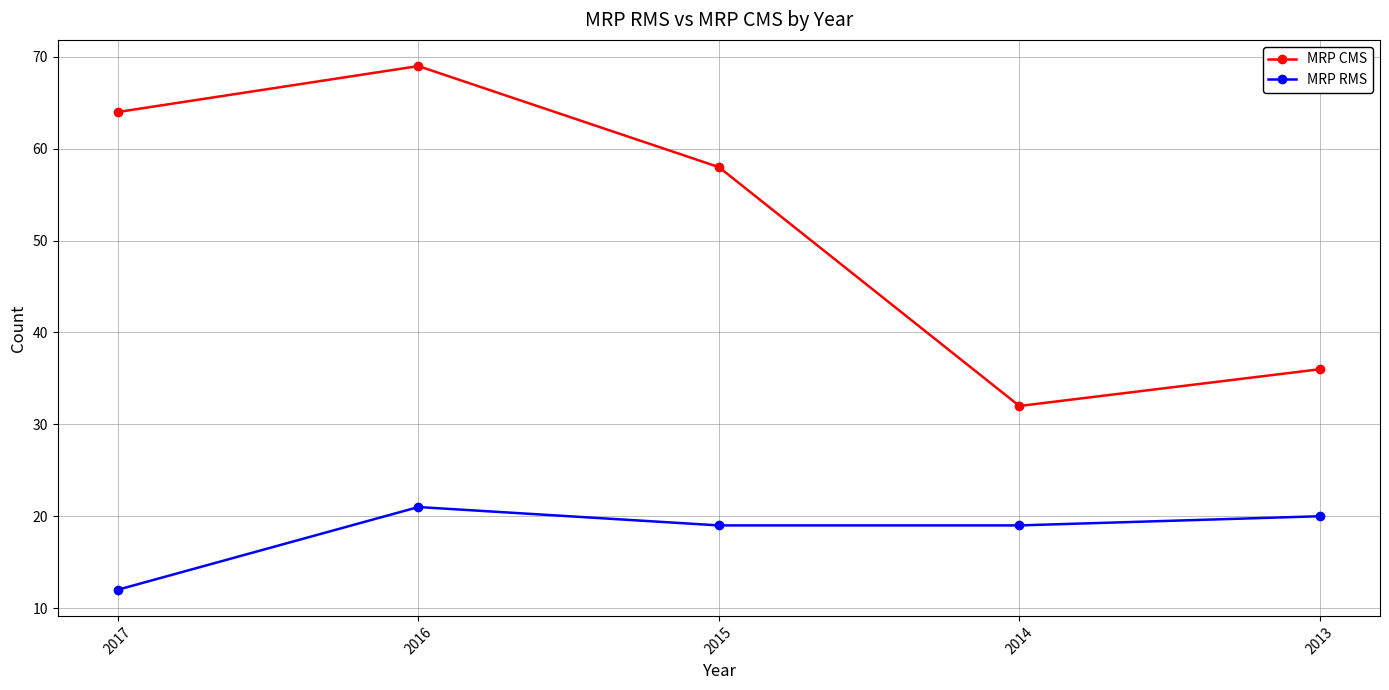

True or false: MRP RMS and MRP CMS intersect in this chart.

False